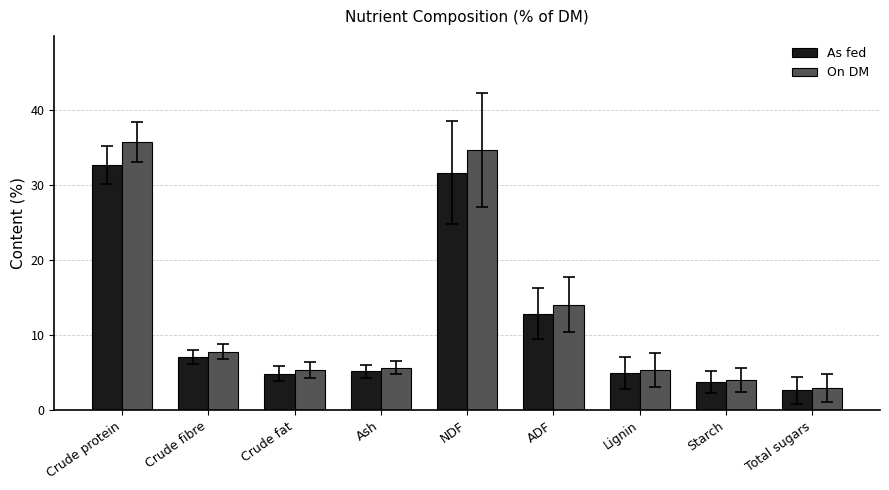

What are all the series names shown in the legend?

As fed, On DM